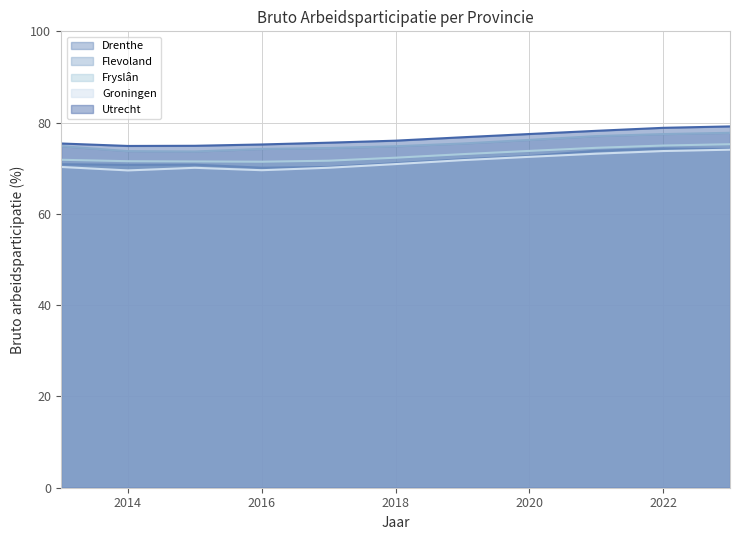

Which series has the largest total across all categories?

Utrecht